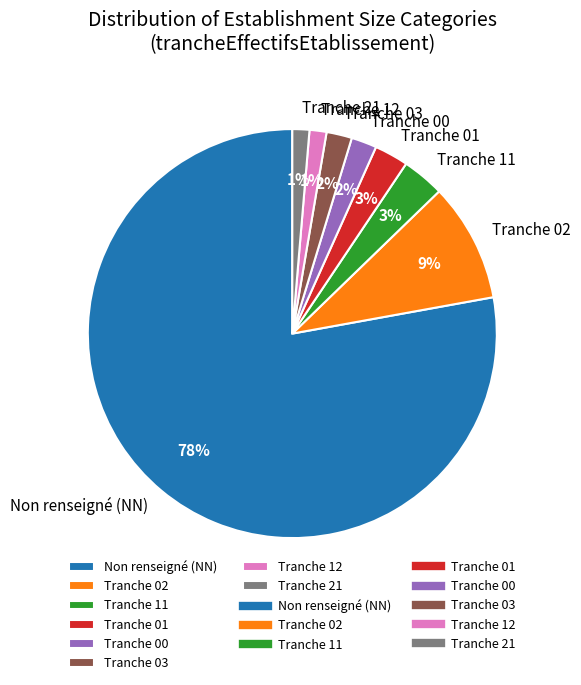

Is the sum of Tranche 01 and Tranche 02 greater than half?

No